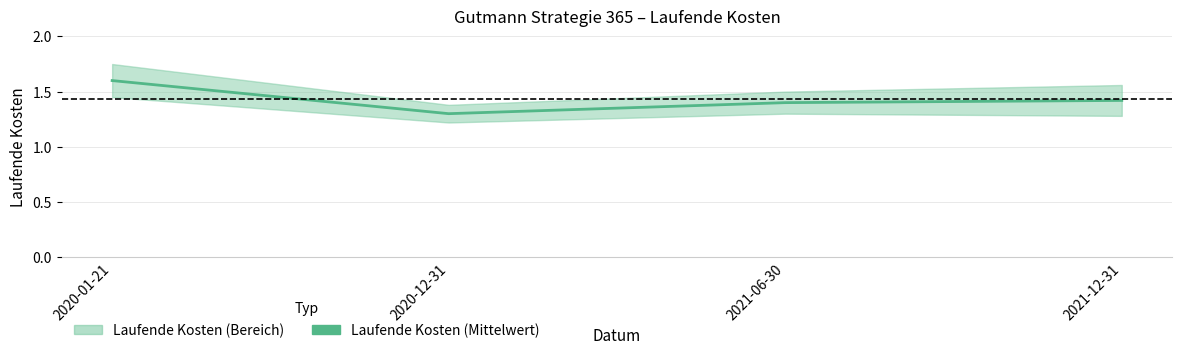

What is the value of the 2nd point from the left?

1.3